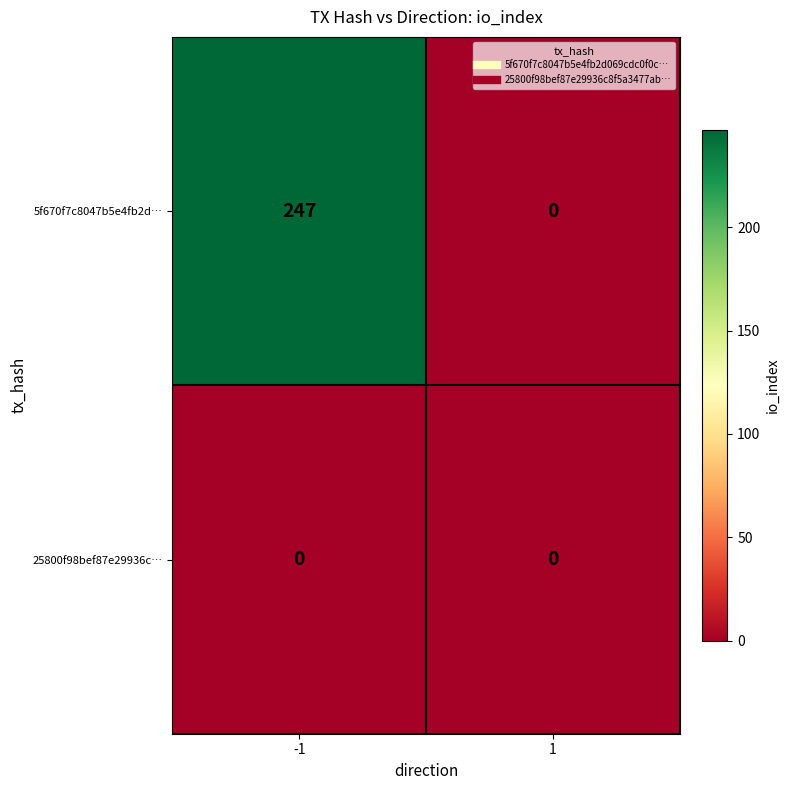

Count the number of categories in the chart.

2